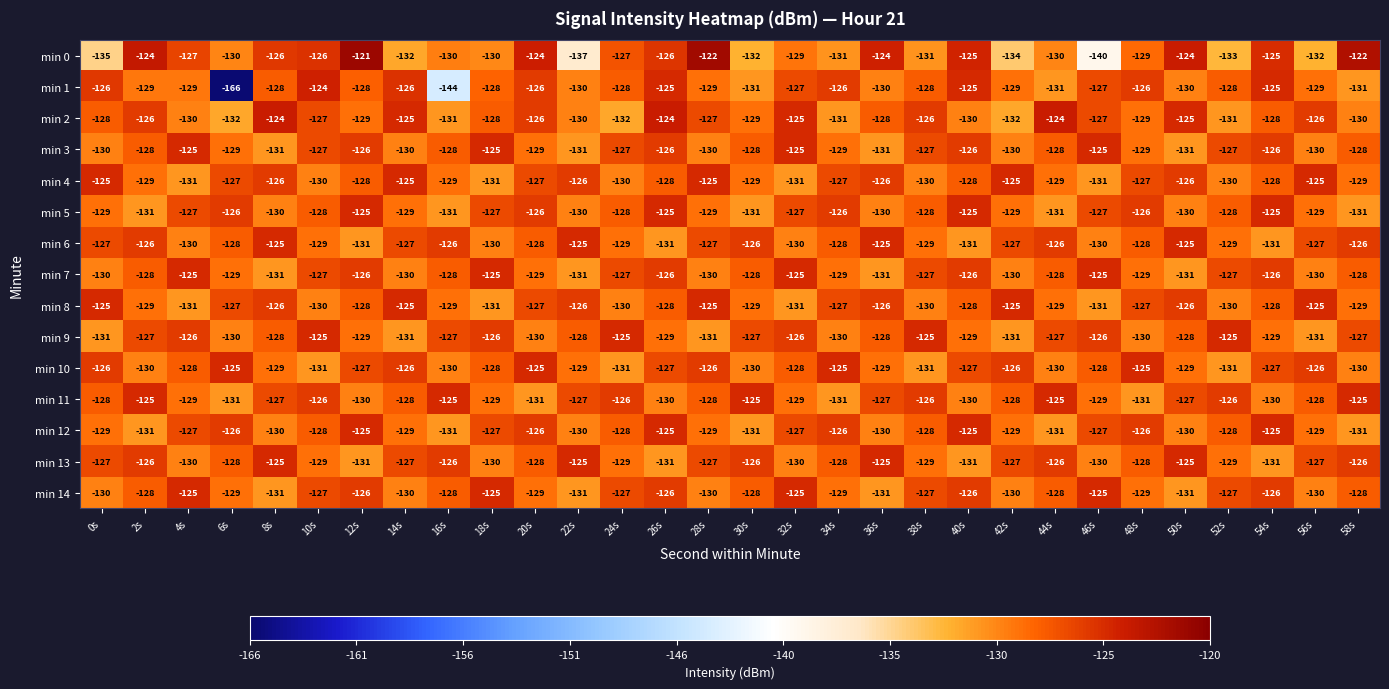

At which category is the sum across all series the highest?

26s